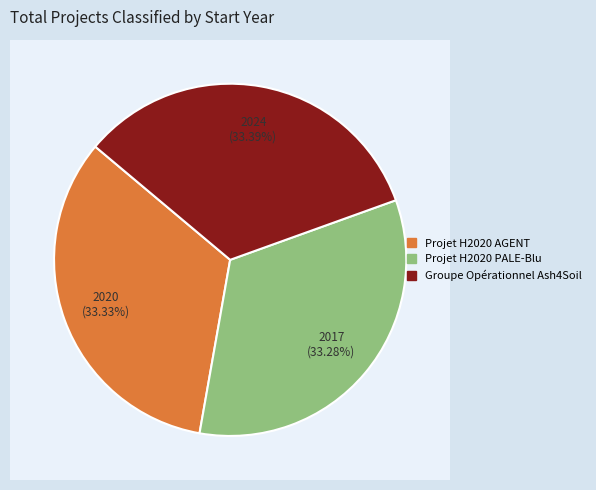

Rank the categories by value from lowest to highest.

Projet H2020 PALE-Blu, Projet H2020 AGENT, Groupe Opérationnel Ash4Soil